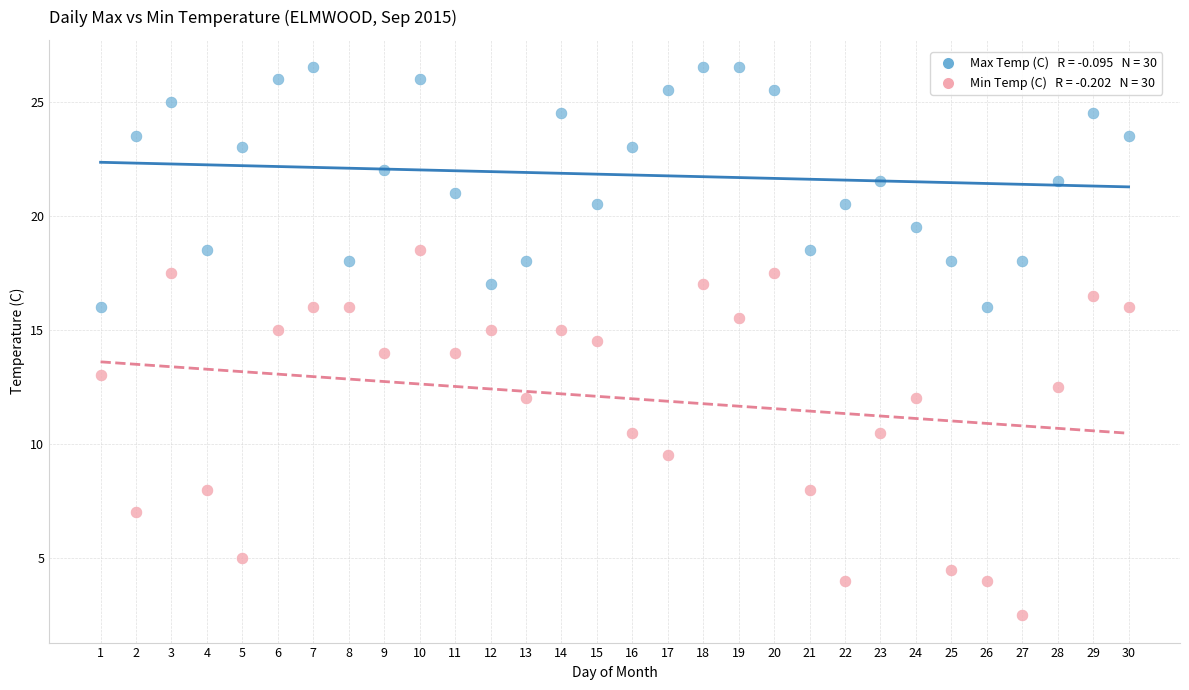

Across all data points, what is the range of Y values (max minus min)?

24.0